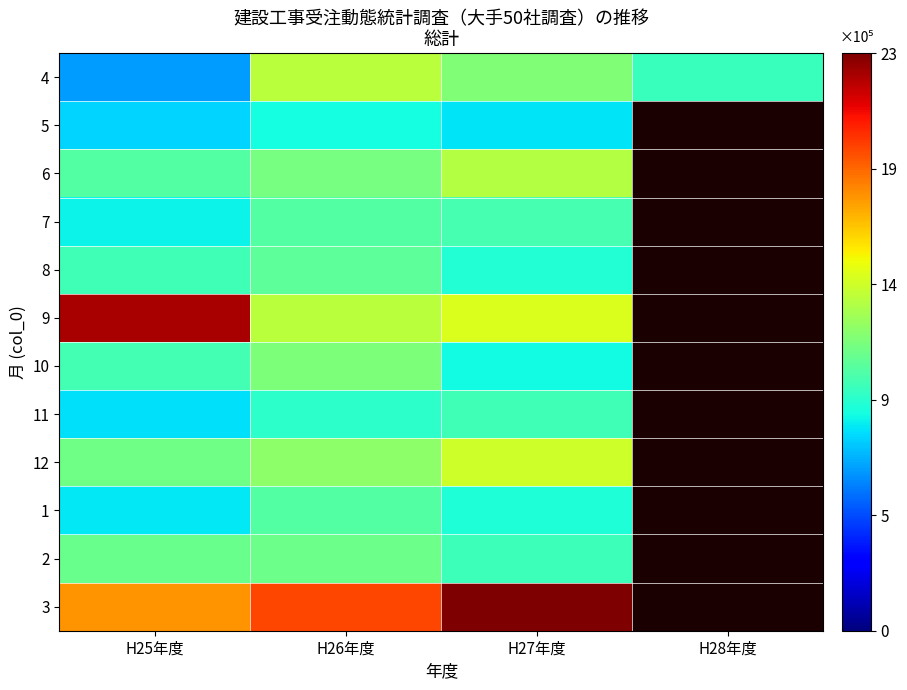

Count the number of data series in this chart.

12